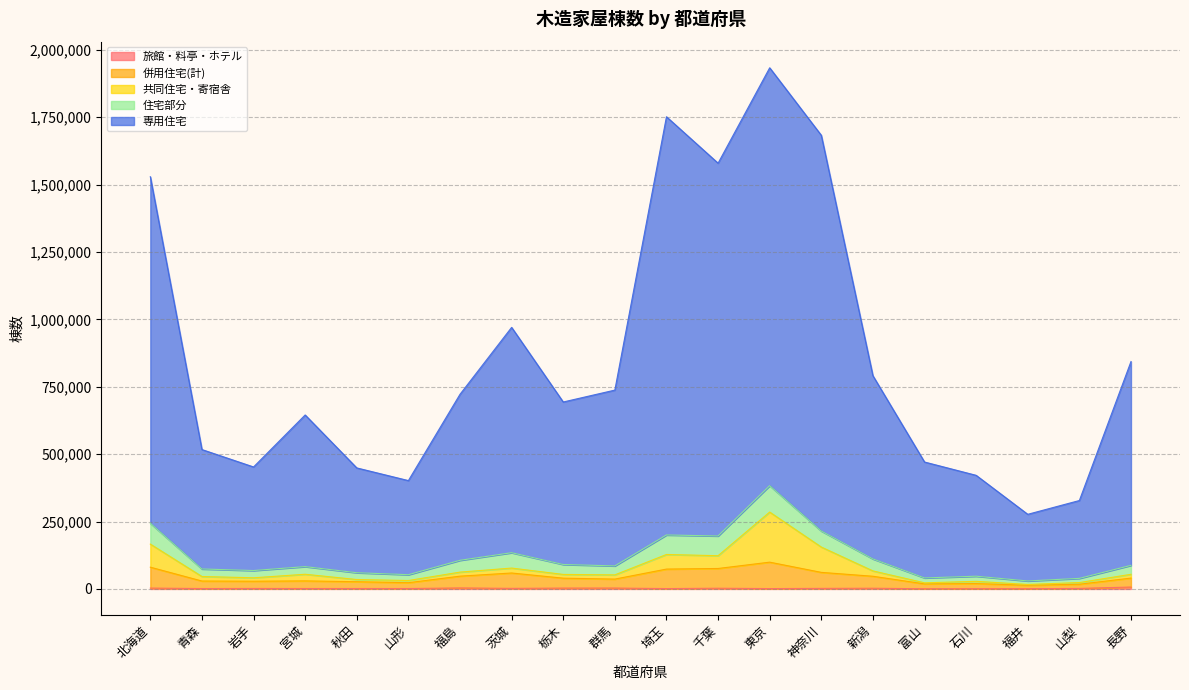

At which label is 併用住宅(計) closest to 56604?

茨城